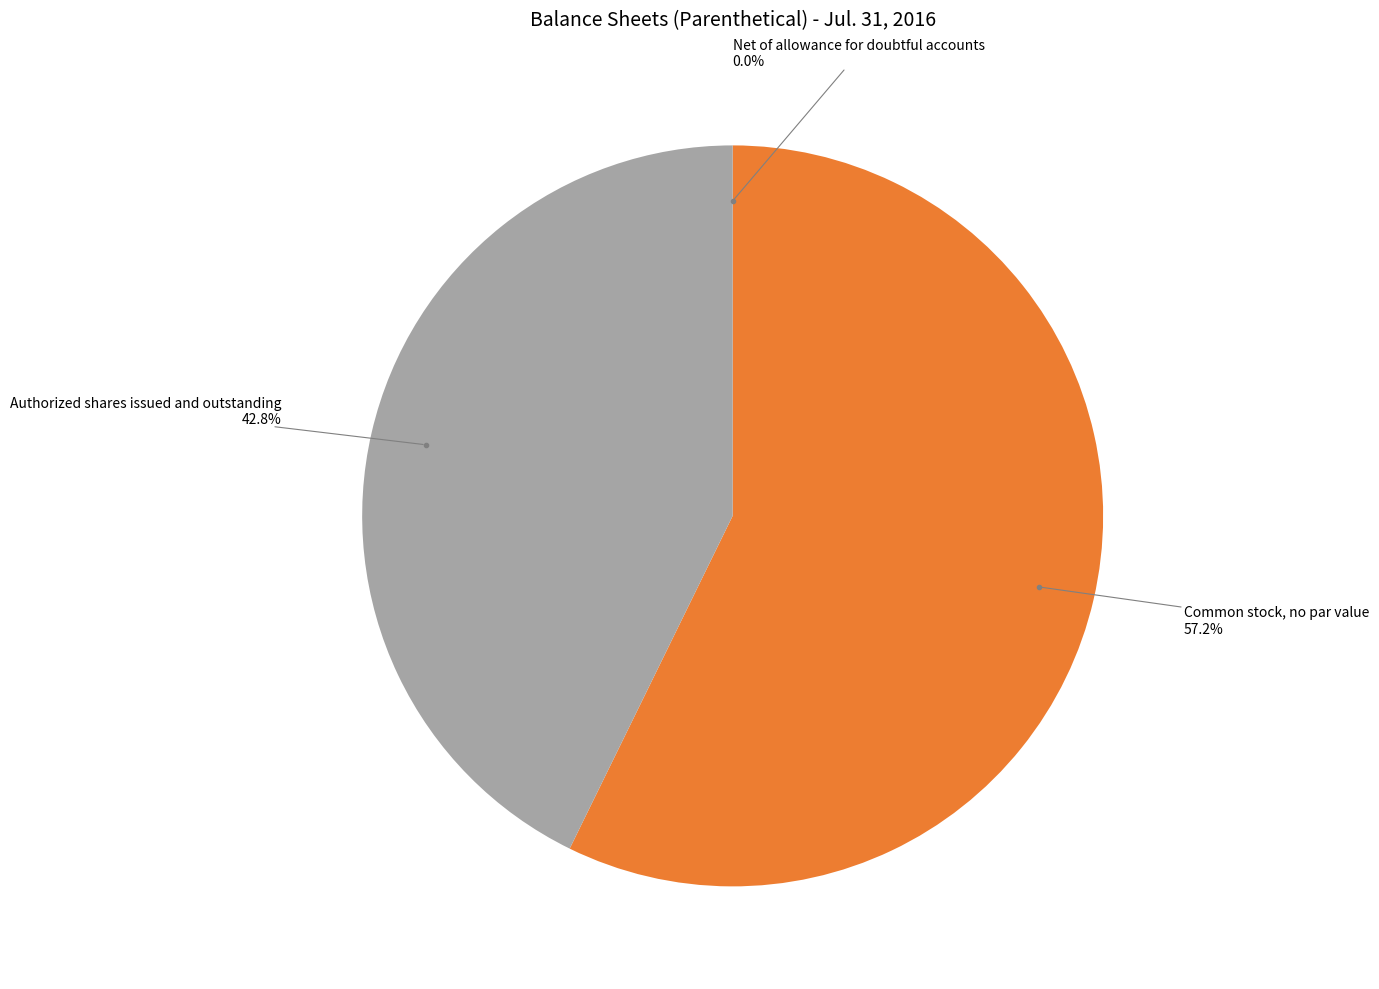

What is the total percentage of Authorized shares issued and outstanding and Common stock, no par value?

100.0%